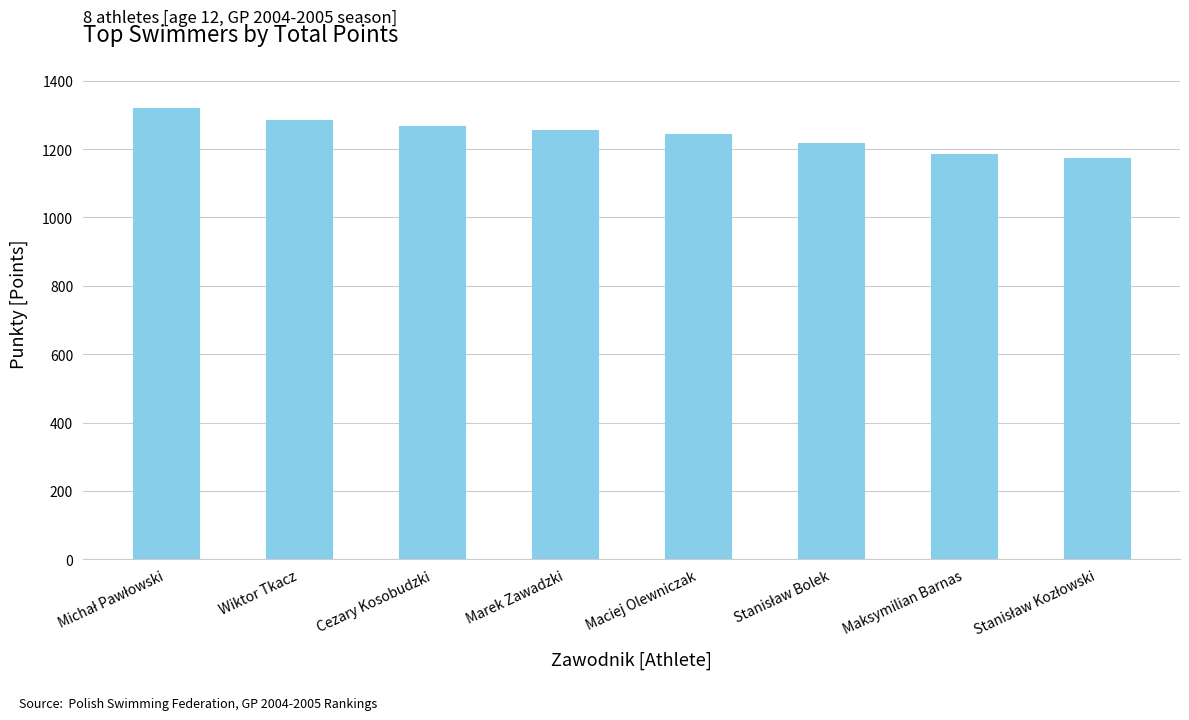

What is the difference between the maximum and second lowest values?

133